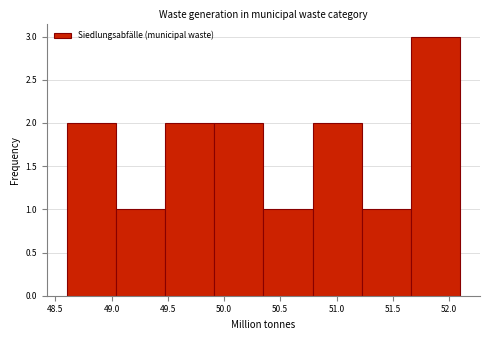

Over which range of the x-axis is the bar tallest?

51.65 to 52.10